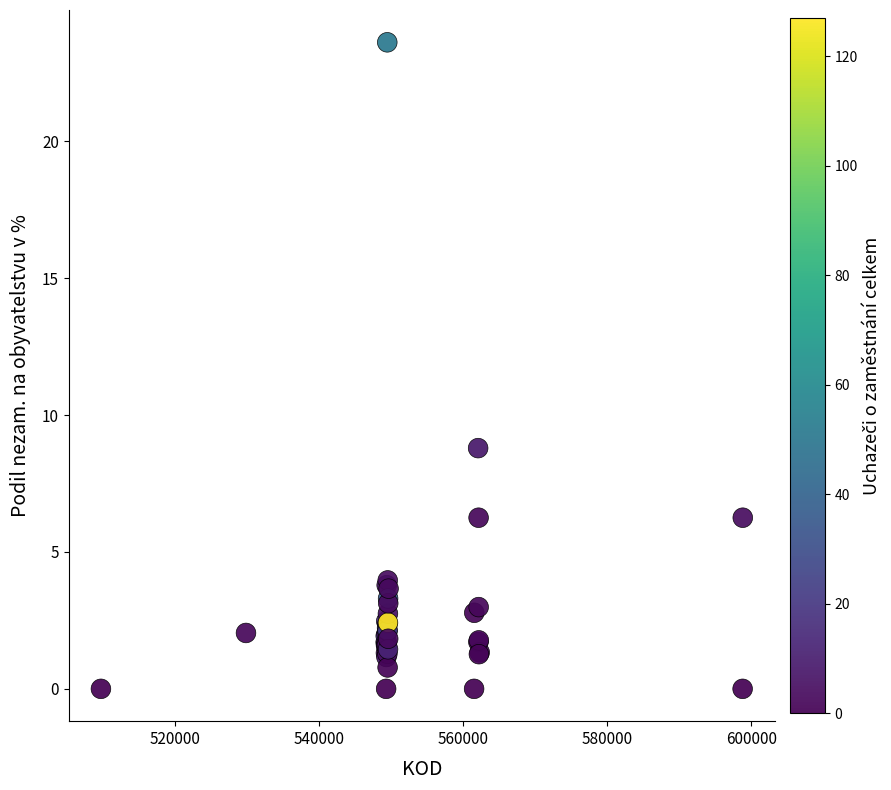

What Y value in the scatter plot is closest to 11?

8.8